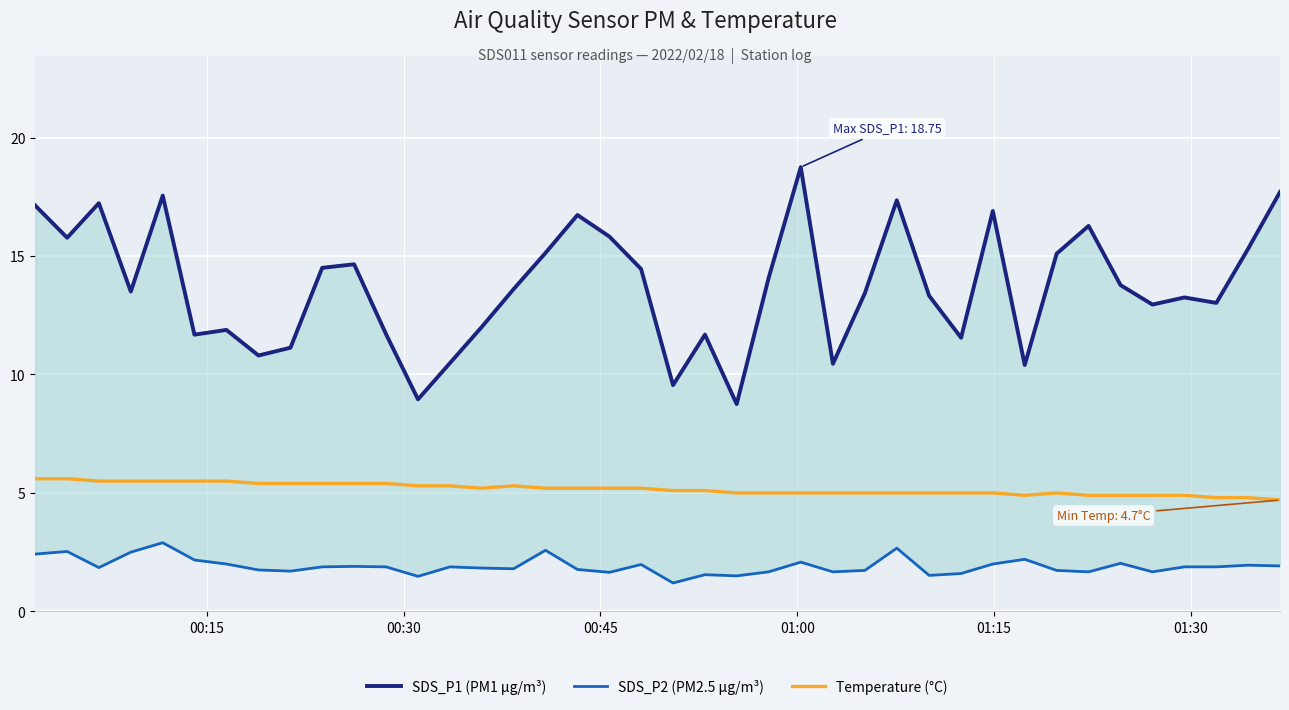

Reading left to right, list all the values displayed in this chart.

SDS_P1 (PM1 µg/m³): 17.1	15.8	17.2	13.5	17.6	11.7	11.9	10.8	11.1	14.5	14.7	11.7	8.9	10.5	12.0	13.6	15.1	16.7	15.8	14.4	9.6	11.7	8.8	14.1	18.8	10.4	13.4	17.4	13.3	11.6	16.9	10.4	15.1	16.3	13.8	12.9	13.2	13.0	15.3	17.7
SDS_P2 (PM2.5 µg/m³): 2.4	2.5	1.9	2.5	2.9	2.2	2.0	1.8	1.7	1.9	1.9	1.9	1.5	1.9	1.8	1.8	2.6	1.8	1.6	2.0	1.2	1.6	1.5	1.7	2.1	1.7	1.7	2.7	1.5	1.6	2.0	2.2	1.7	1.7	2.0	1.7	1.9	1.9	1.9	1.9
Temperature (°C): 5.6	5.6	5.5	5.5	5.5	5.5	5.5	5.4	5.4	5.4	5.4	5.4	5.3	5.3	5.2	5.3	5.2	5.2	5.2	5.2	5.1	5.1	5.0	5.0	5.0	5.0	5.0	5.0	5.0	5.0	5.0	4.9	5.0	4.9	4.9	4.9	4.9	4.8	4.8	4.7